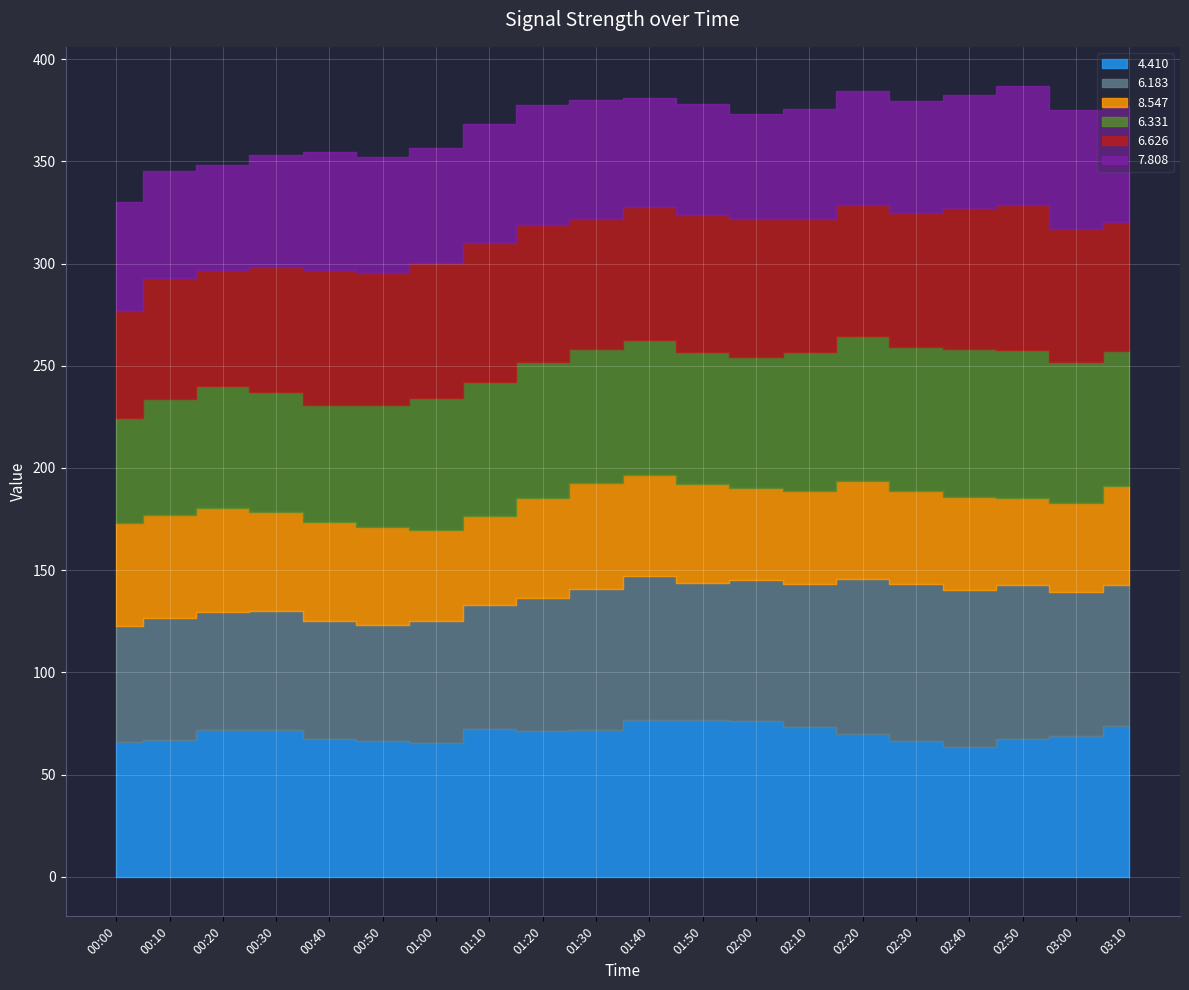

What is the difference between the maximum and minimum values in the 8.547 series?

10.0